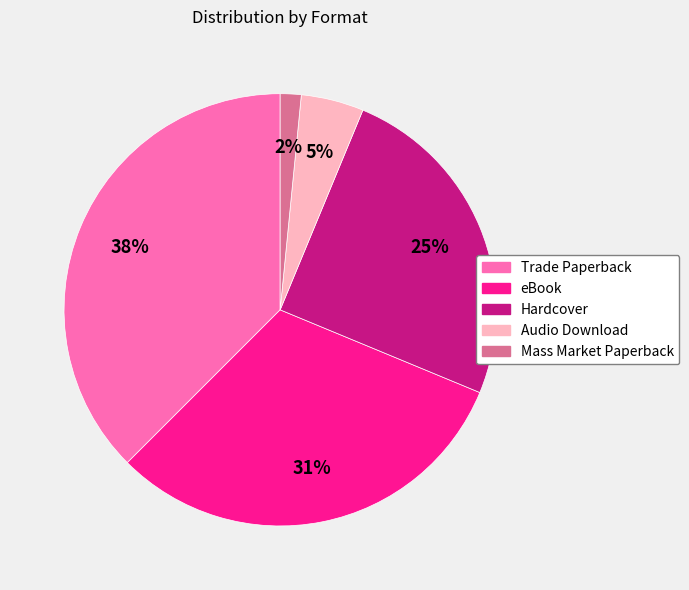

To the nearest percent, what is the difference between the largest and smallest slice percentages?

36%